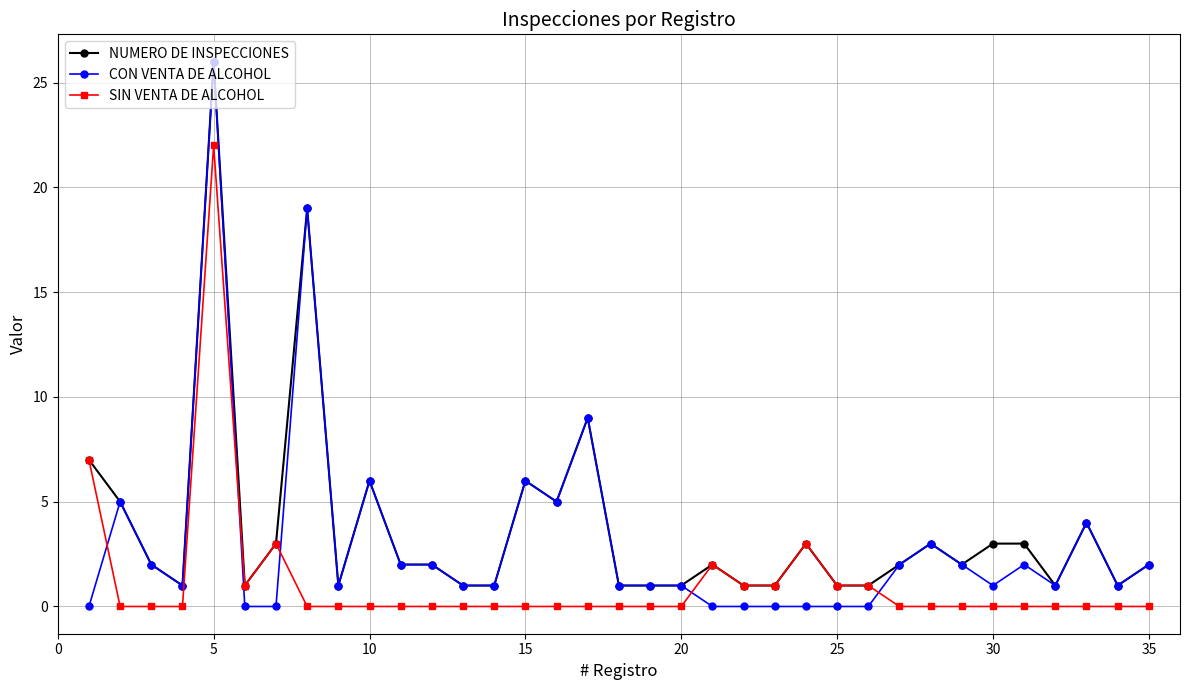

How many times do CON VENTA DE ALCOHOL and SIN VENTA DE ALCOHOL cross each other?

5